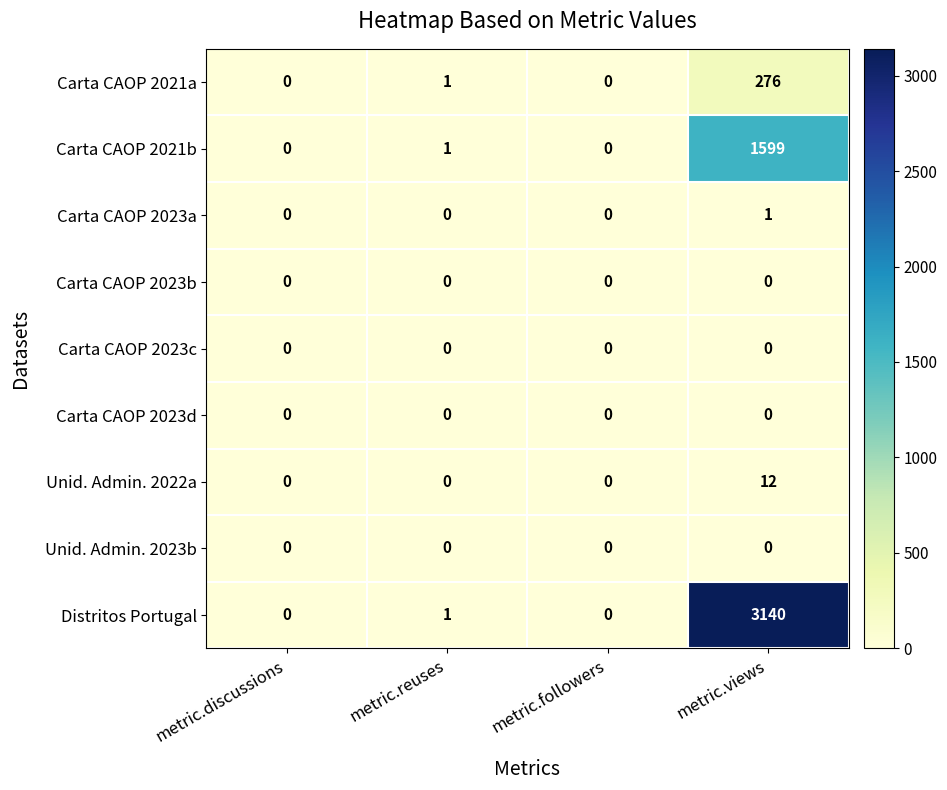

What is the maximum value shown in the chart?

3140